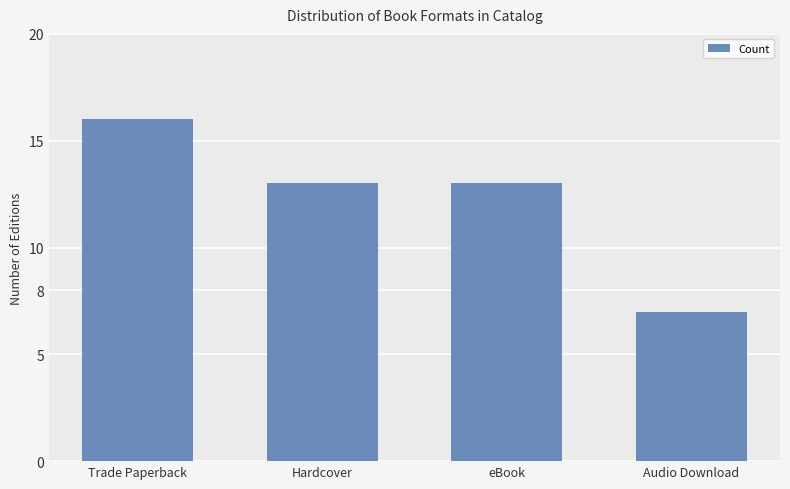

Between Hardcover and Audio Download, which is larger?

Hardcover